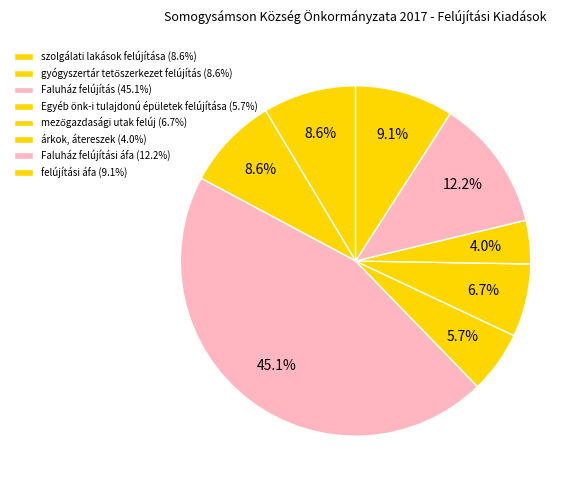

Which category has the biggest portion of the pie?

Faluház felújítás